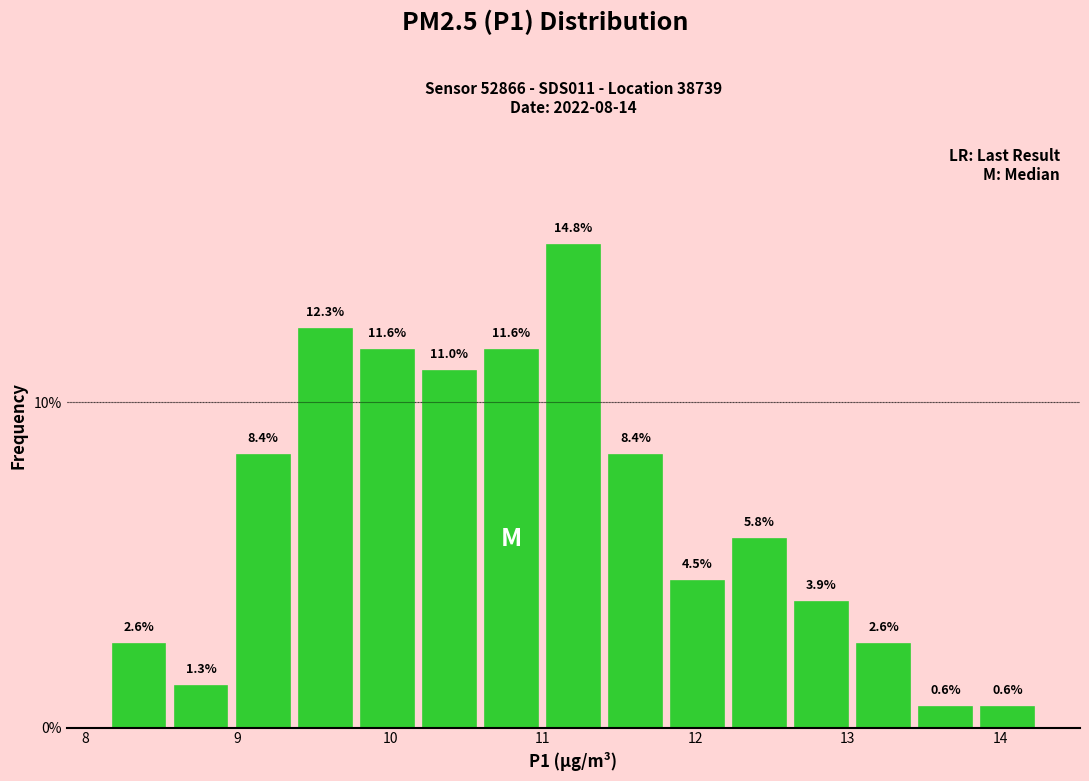

Reading left to right, transcribe this chart: for each bar, give the range it covers on the x-axis and its height. The bar edges are not printed on the chart, so give them approximately, as read against the axis.

8.2 to 8.6: 2.6
8.6 to 9.0: 1.3
9.0 to 9.4: 8.4
9.4 to 9.8: 12.3
9.8 to 10.2: 11.6
10.2 to 10.6: 11.0
10.6 to 11.0: 11.6
11.0 to 11.4: 14.8
11.4 to 11.8: 8.4
11.8 to 12.2: 4.5
12.2 to 12.6: 5.8
12.6 to 13.0: 3.9
13.0 to 13.4: 2.6
13.4 to 13.8: 0.6
13.8 to 14.3: 0.6